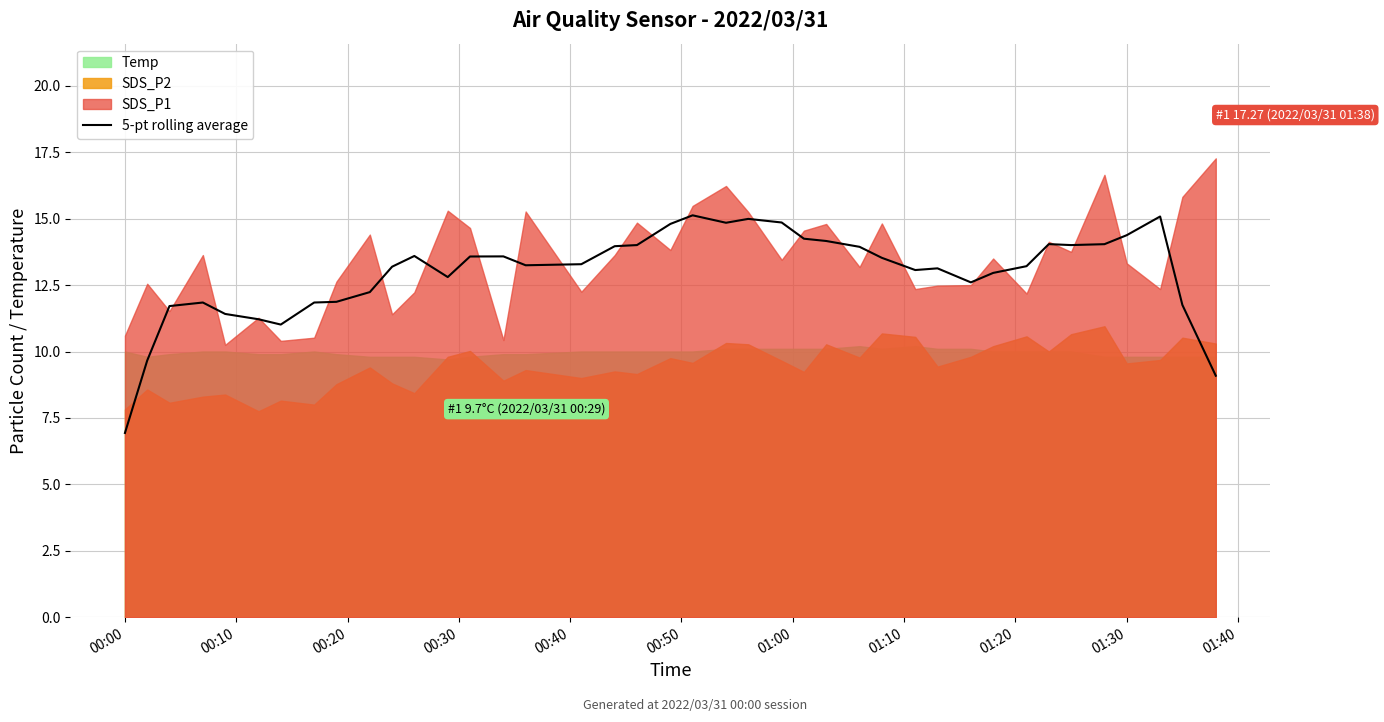

Which category has the lowest value in the 5-pt rolling average series?

00:00